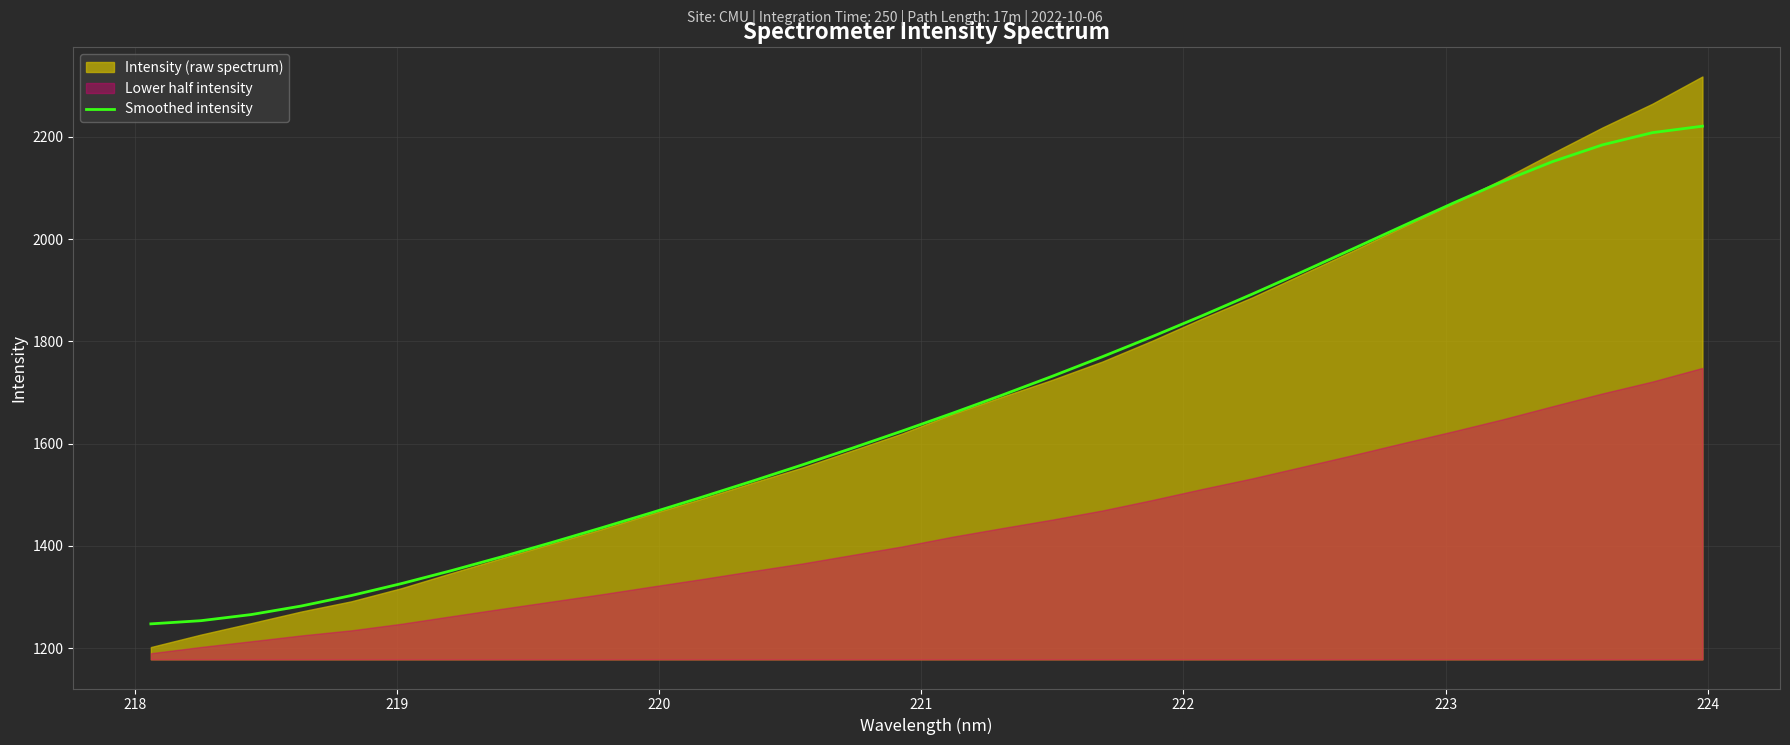

What is the highest value of the Smoothed intensity series?

2221.0